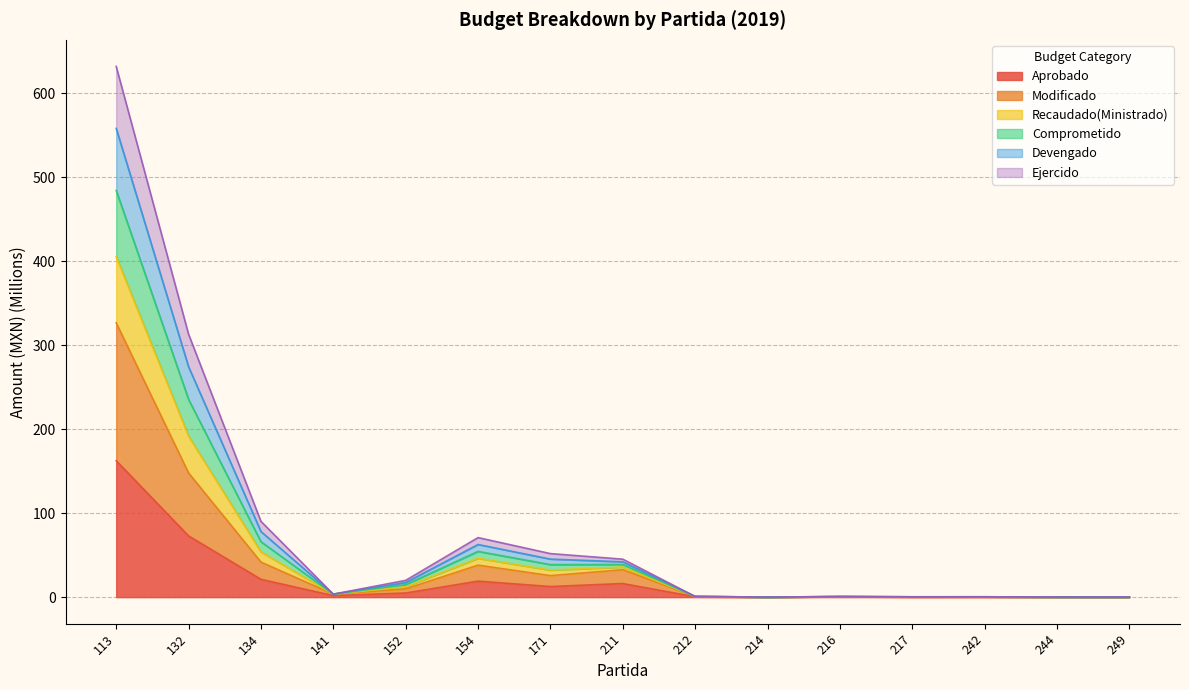

Does the chart display data point markers on the line(s)?

No